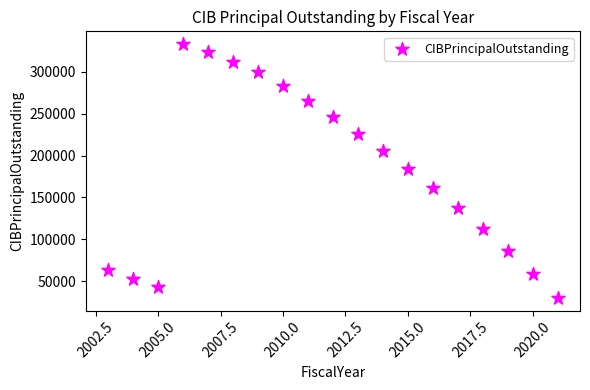

What is the range of X values (max minus min)?

18